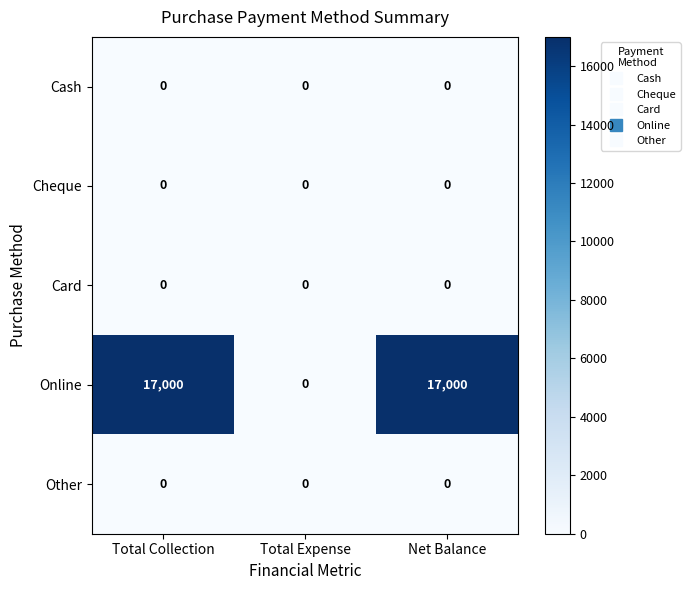

What is the greatest value displayed?

17000